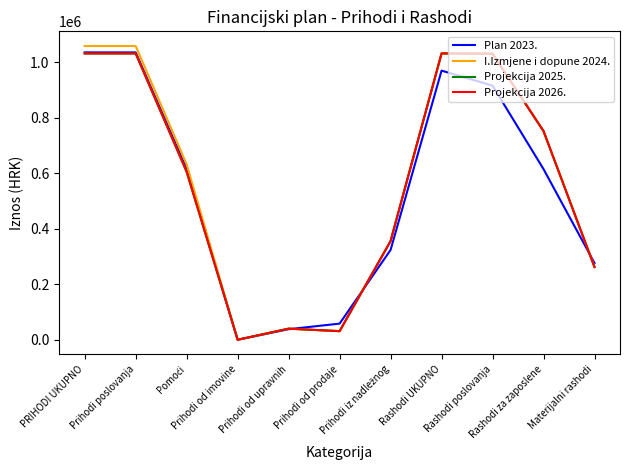

True or false: I.Izmjene i dopune 2024. and Projekcija 2025. intersect in this chart.

False